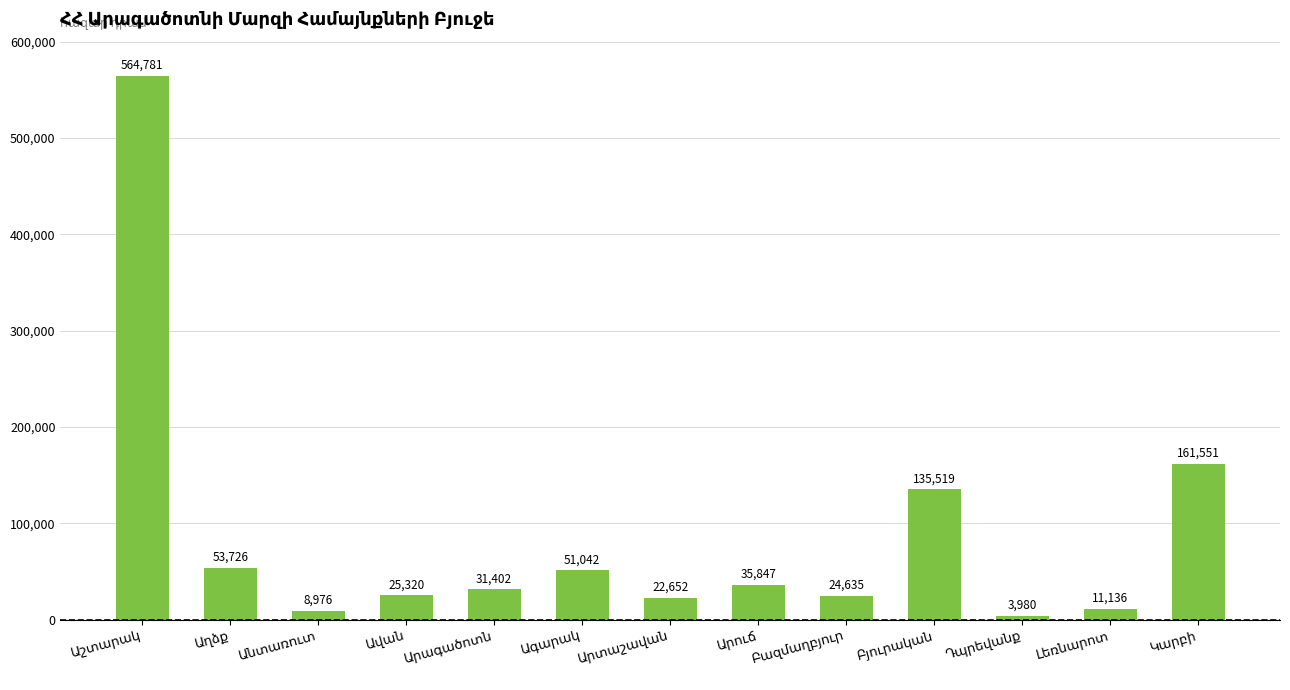

How many bars are there in total?

13